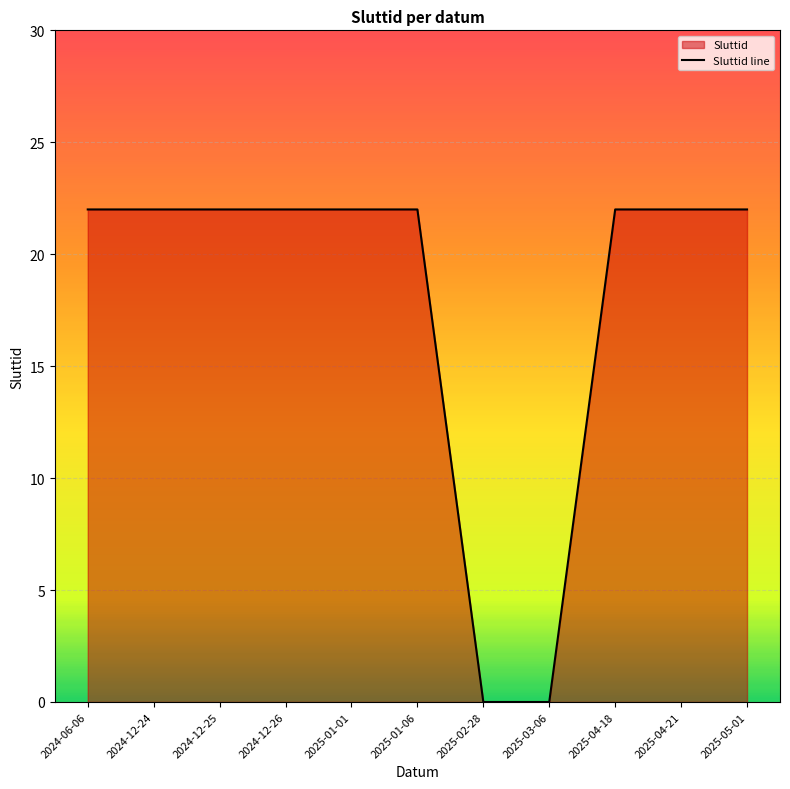

At which category does the chart reach its minimum across all series?

2025-02-28